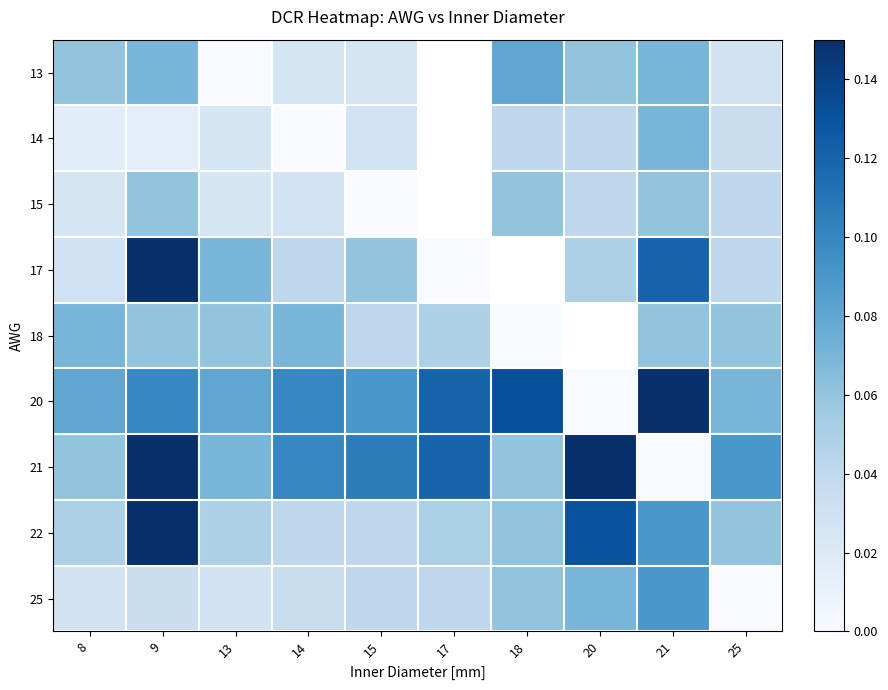

Which category has the highest value in the 13 series?

18